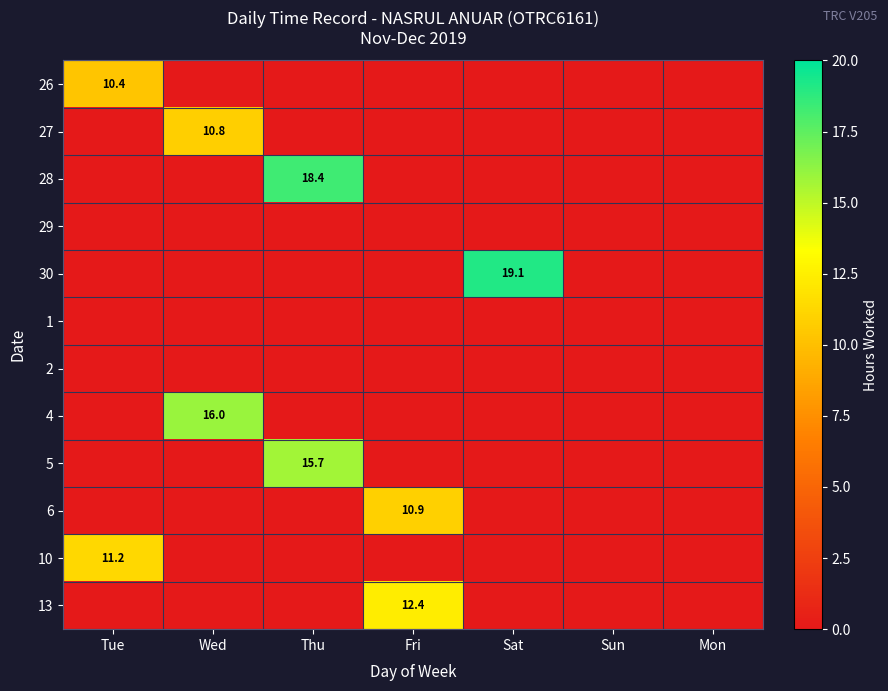

True or false: 6 has a value of 15.3 at Fri.

False